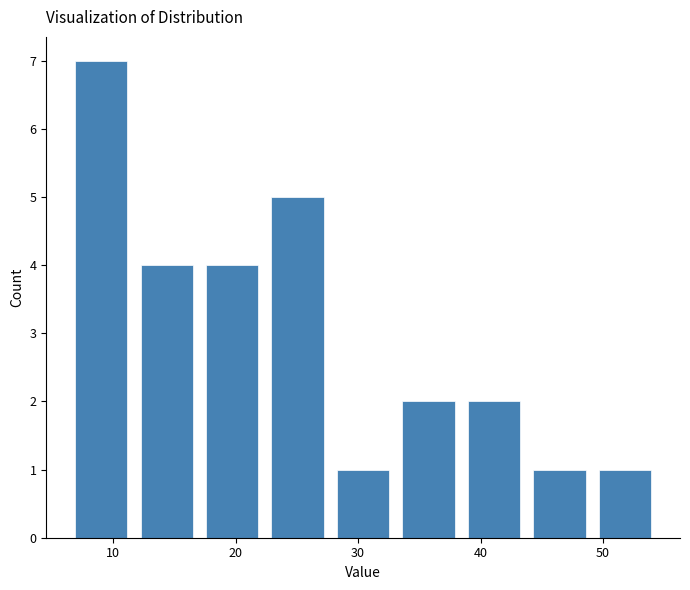

Over which range of the x-axis is the bar tallest?

6 to 12